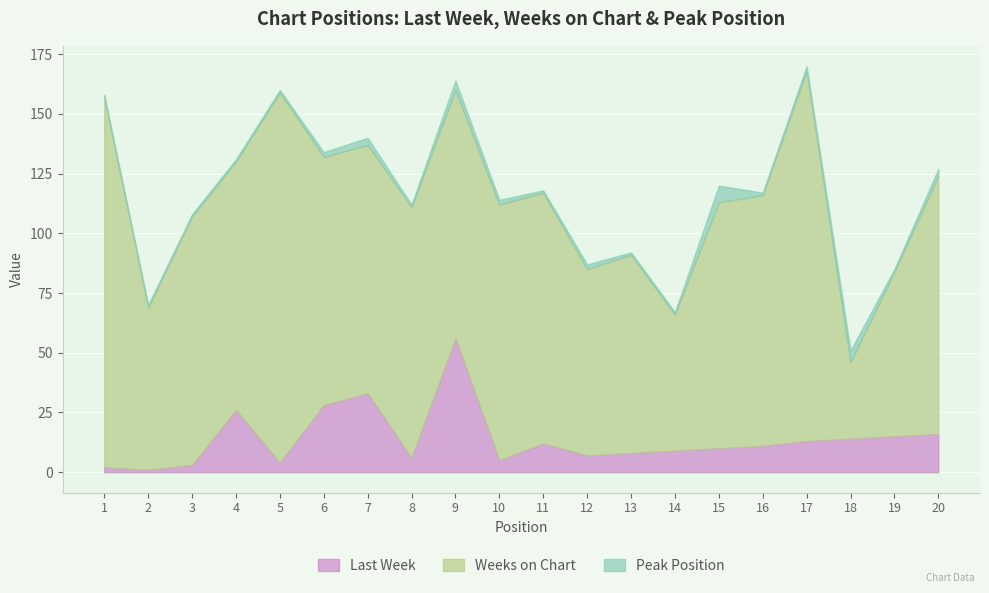

What are all the series names shown in the legend?

Last Week, Weeks on Chart, Peak Position